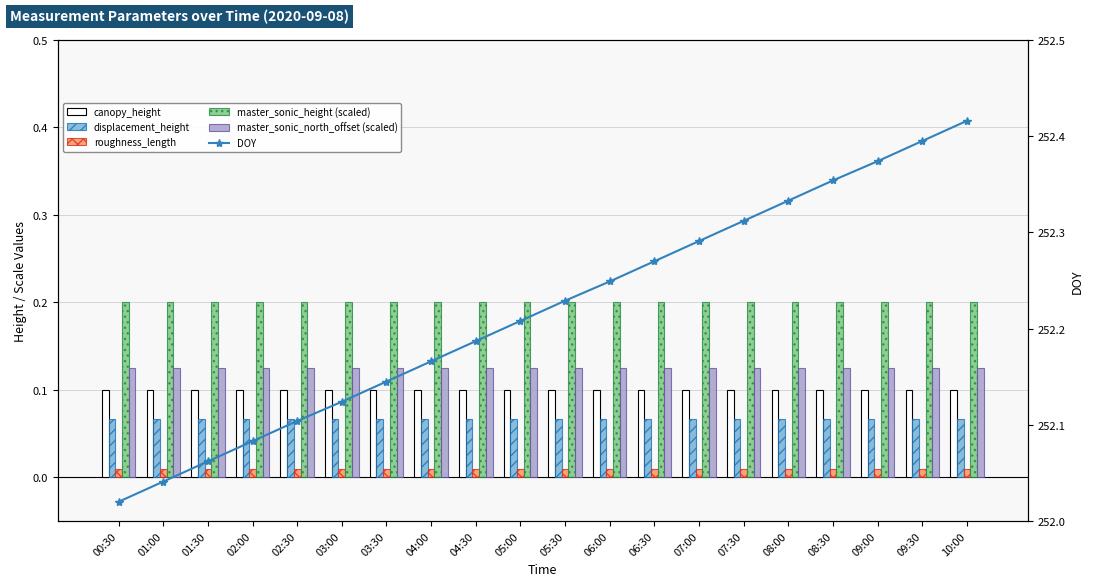

What is the total value across all series at 02:30?

252.6